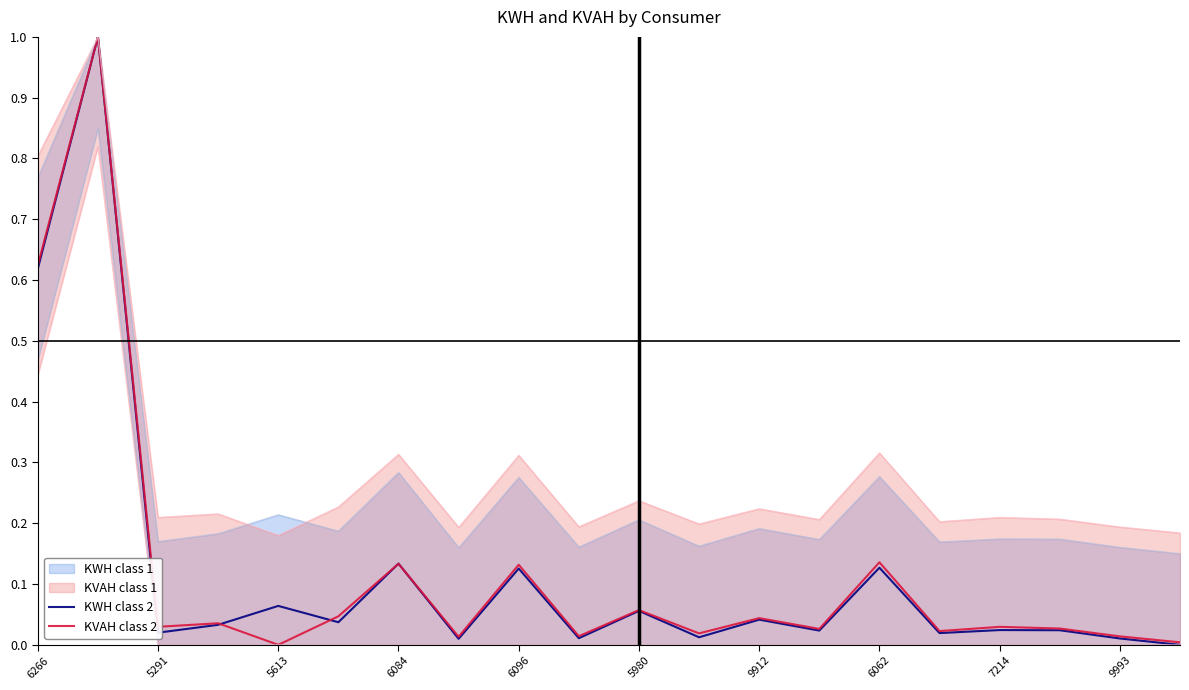

Which series has the widest spread of values?

KWH class 2